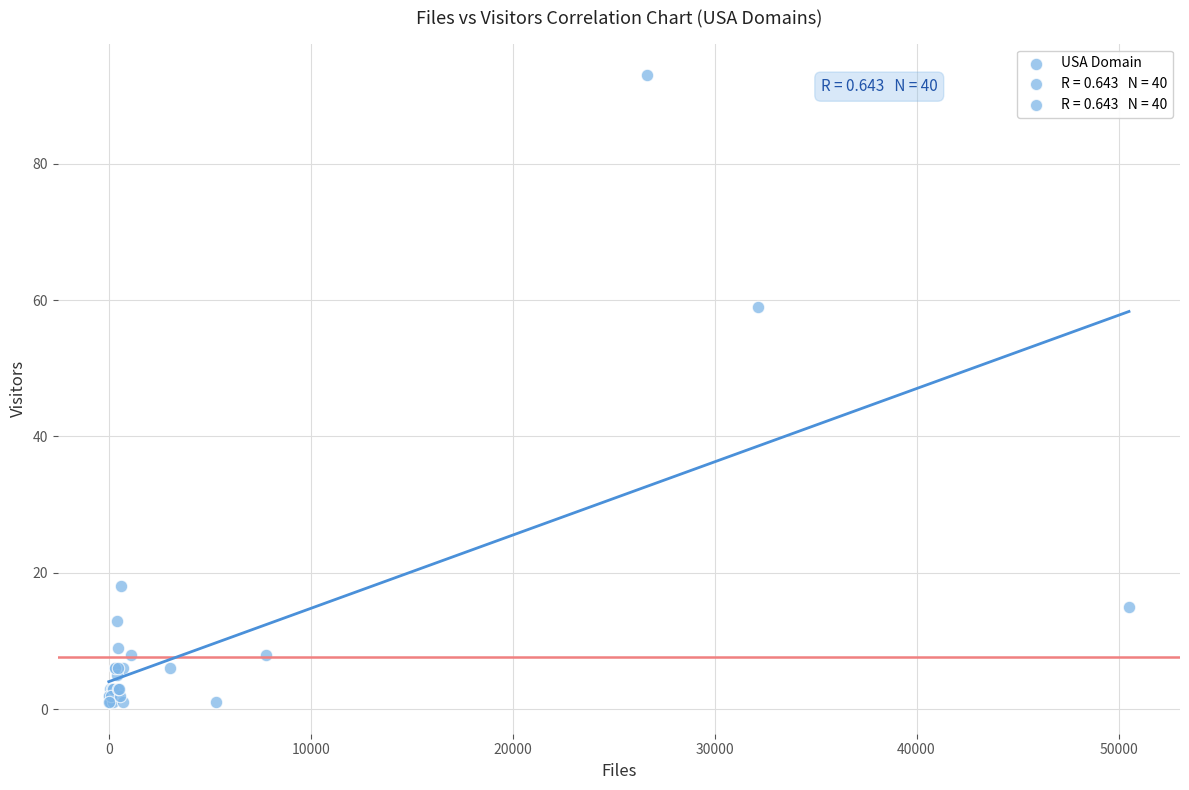

What Y value in the scatter plot is closest to 47?

59